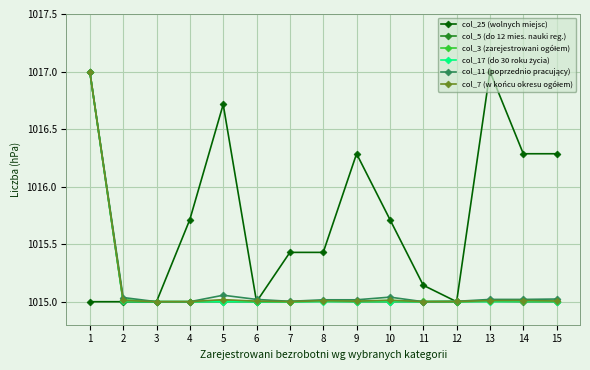

The value of col_5 (do 12 mies. nauki reg.) at 11 is 1726.5. True or false?

False